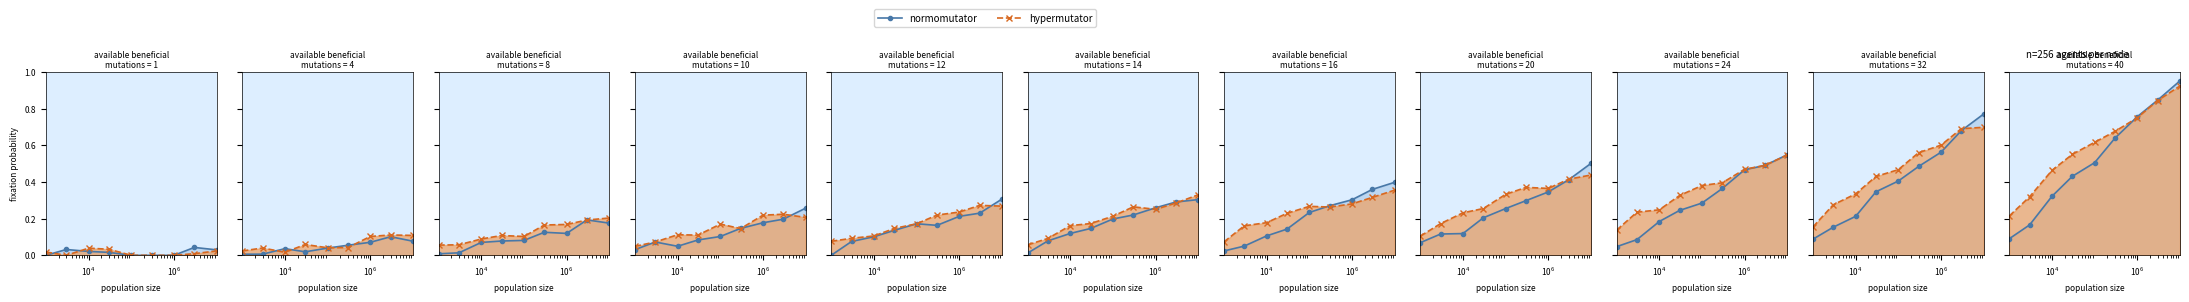

List the series in order of their peak value, highest first.

normomutator, hypermutator